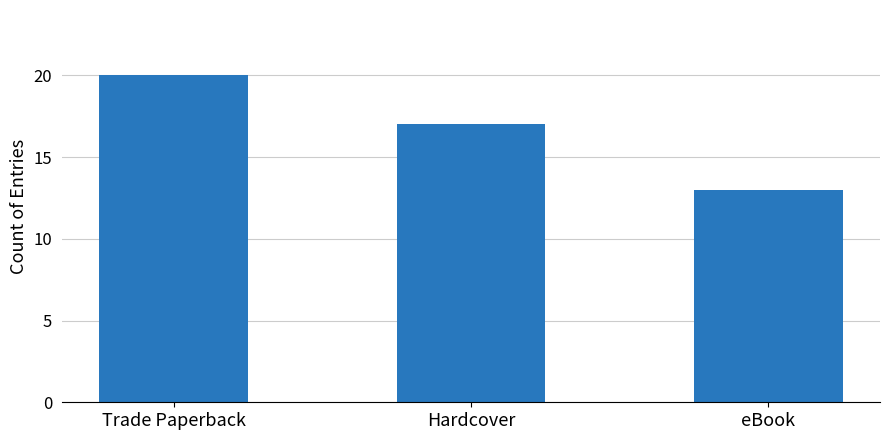

Which label corresponds to the largest value in the chart?

Trade Paperback